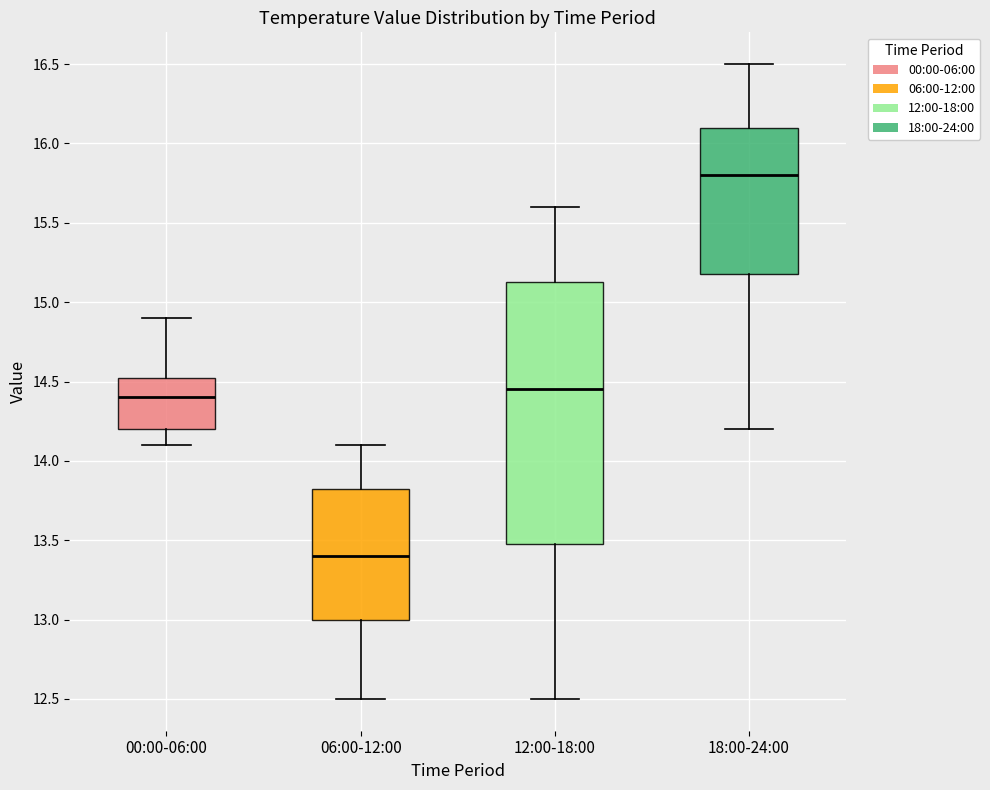

Comparing the boxes themselves (not the whiskers), which one is the tallest?

12:00-18:00